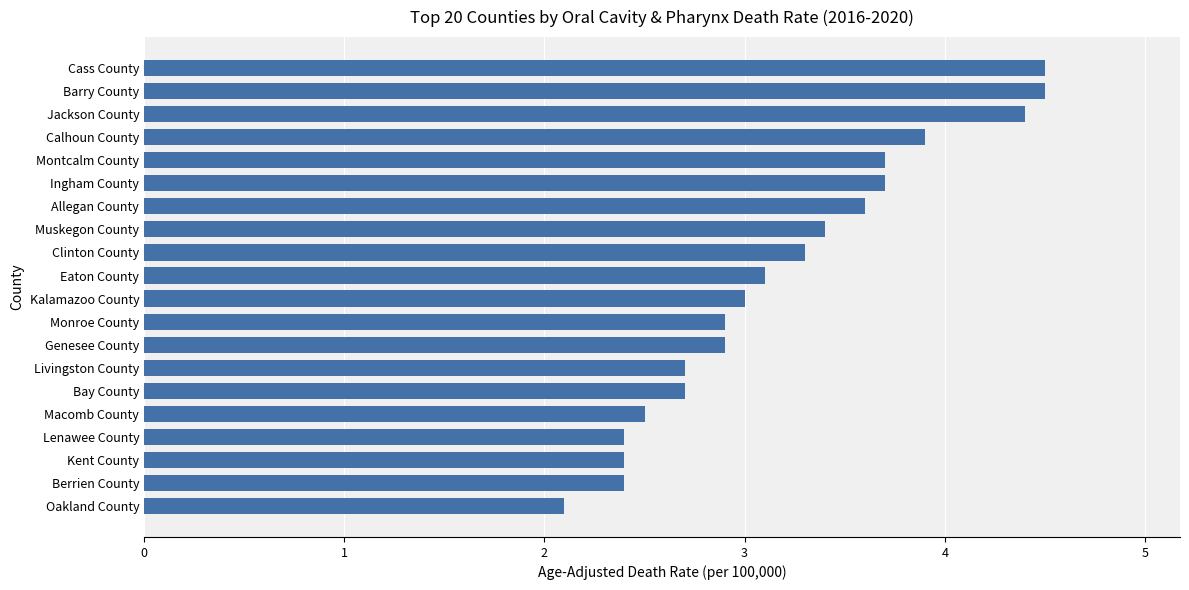

The chart shows a value of 3.4 at Muskegon County. True or false?

True